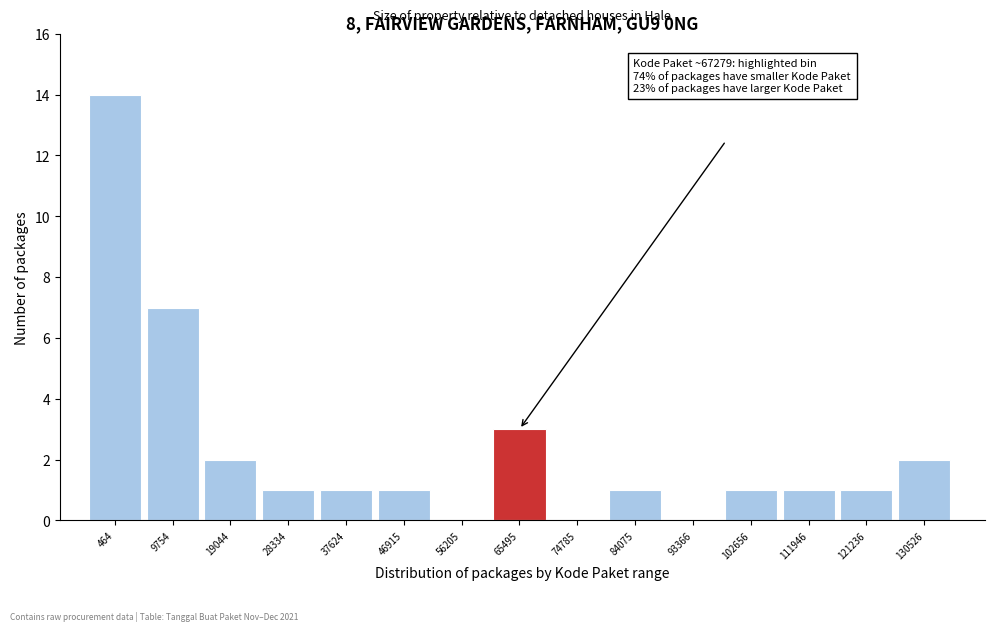

Reading left to right, transcribe all the data shown in this chart.

464=14	9754=7	19044=2	28334=1	37624=1	46915=1	56205=0	65495=3	74785=0	84075=1	93366=0	102656=1	111946=1	121236=1	130526=2